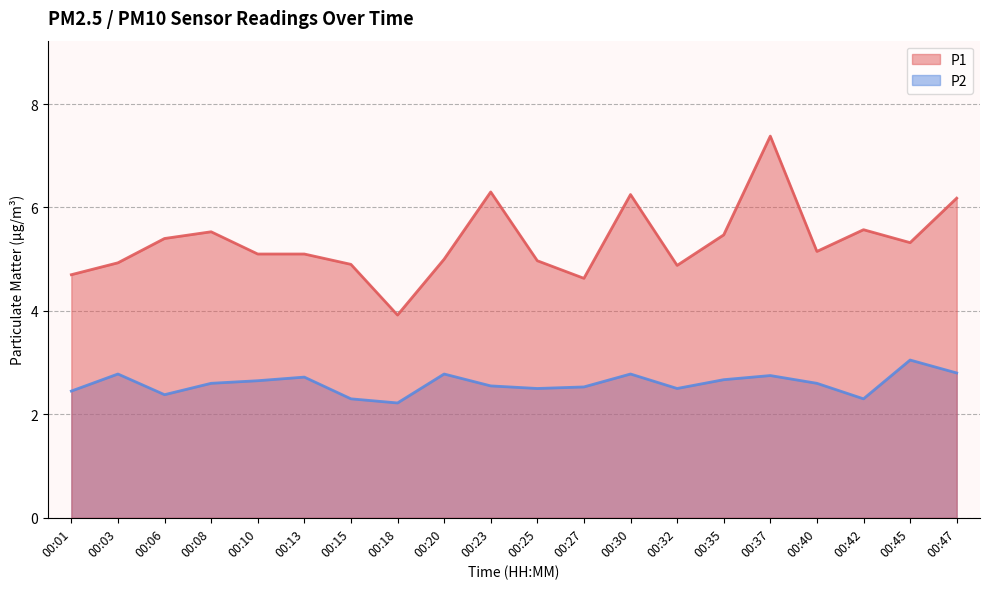

At how many categories does at least one series exceed 3?

20